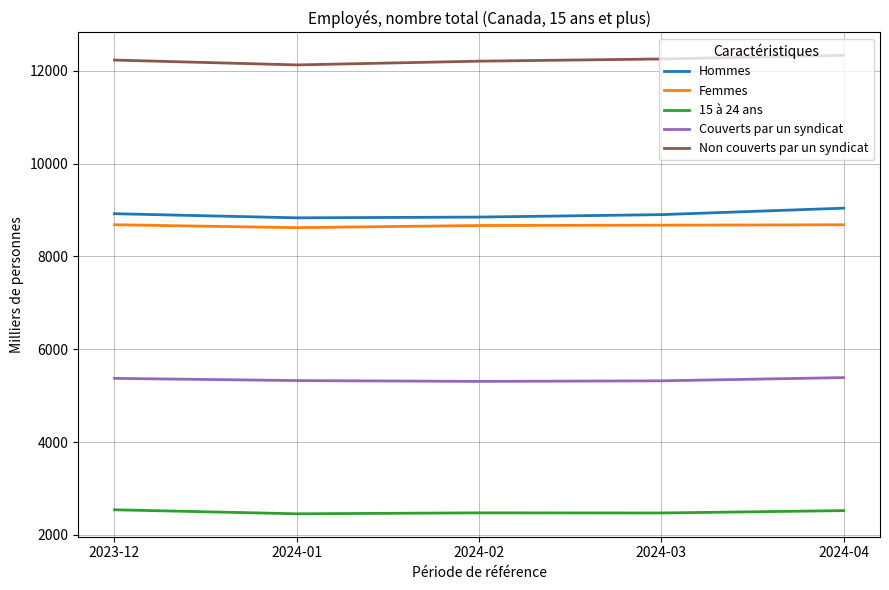

Is this an area chart (filled region under the line)?

No